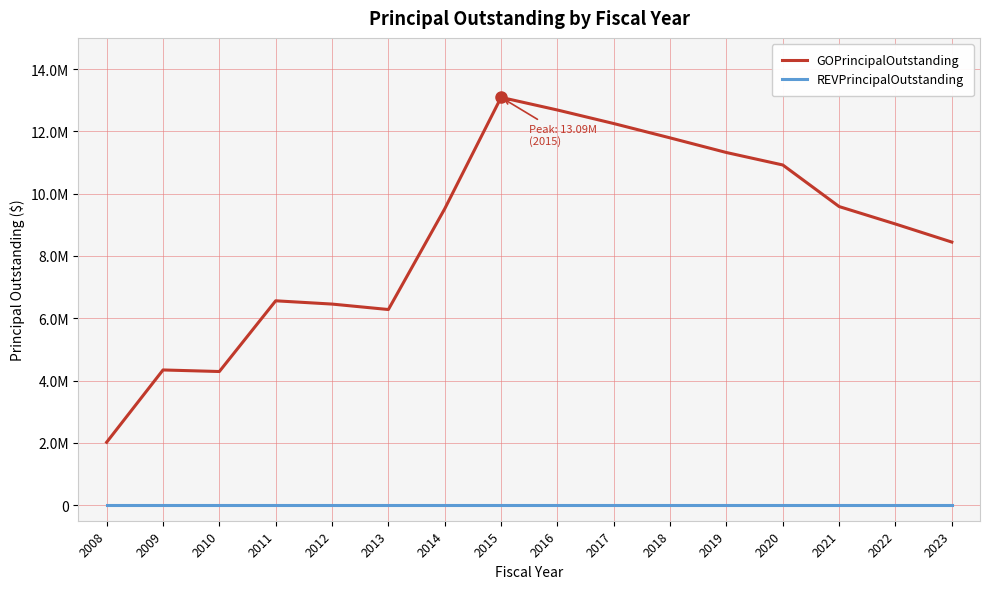

Where does the GOPrincipalOutstanding series first go above 9515000?

2015